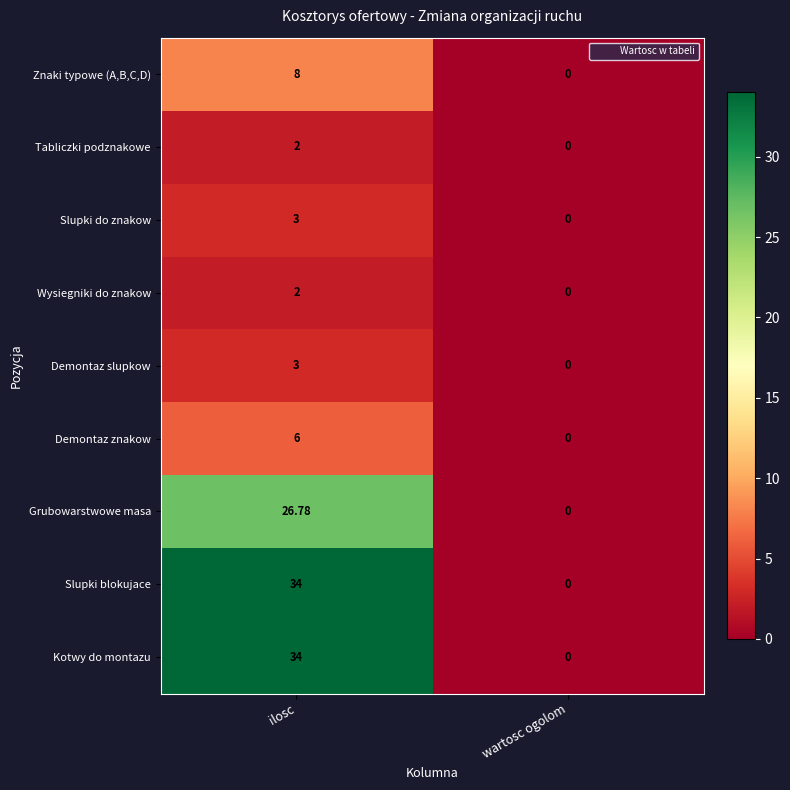

Which category has the highest value in the Demontaz slupkow series?

ilosc